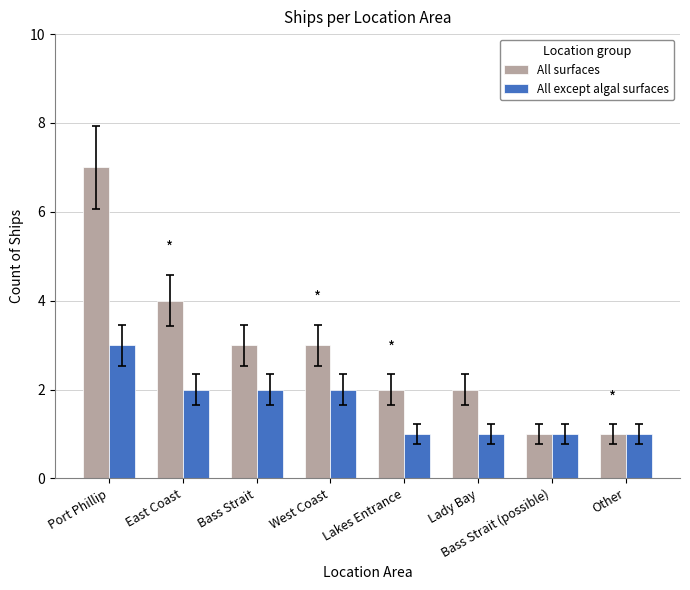

What is the value of the All surfaces bar at the 2nd from the left?

4